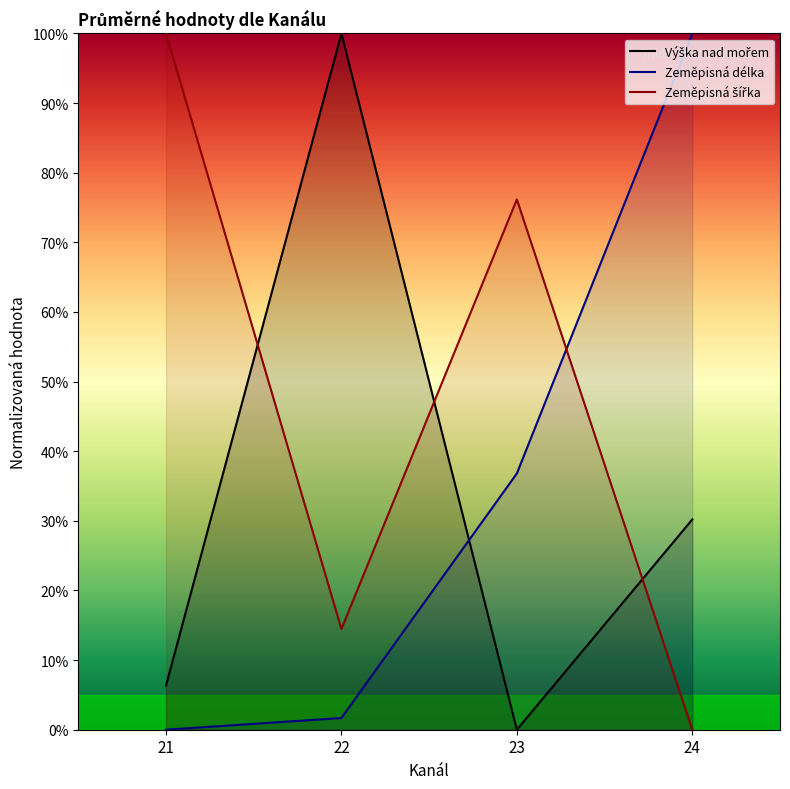

At which category does the chart reach its minimum across all series?

23